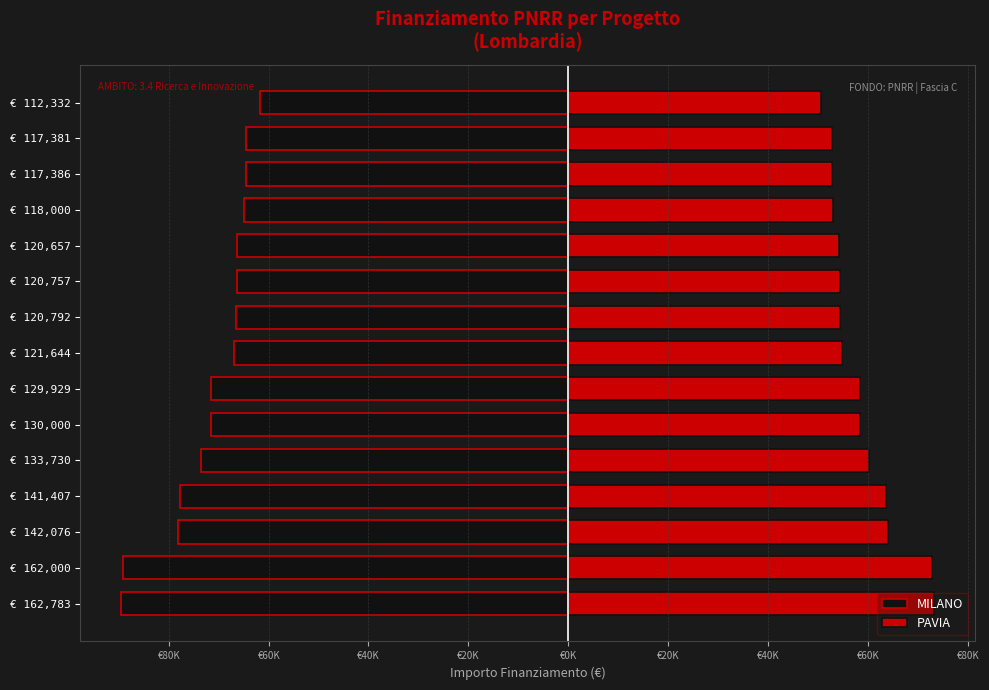

What is the lowest value of the MILANO series?

-89530.7